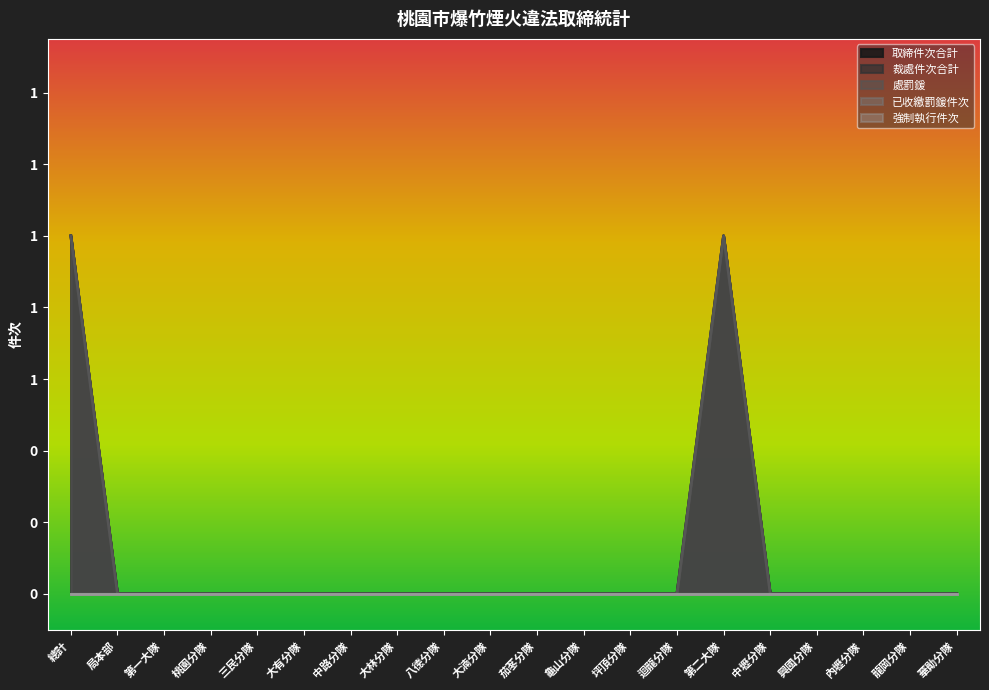

What is the difference between the second highest and minimum values in the 裁處件次合計 series?

1